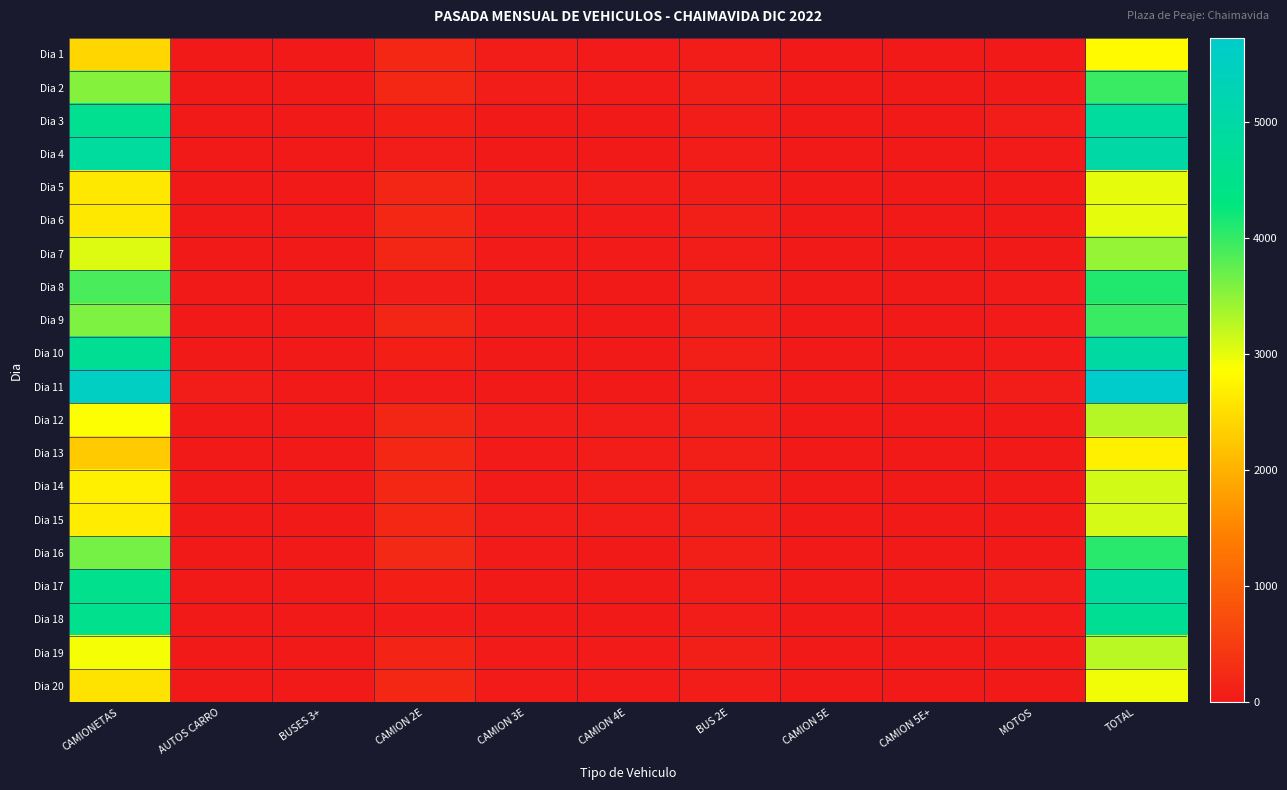

How many data points does each series have?

11